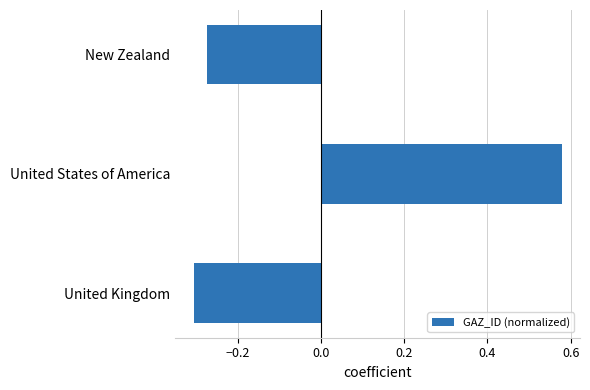

At which category does the chart reach its peak across all series?

United States of America